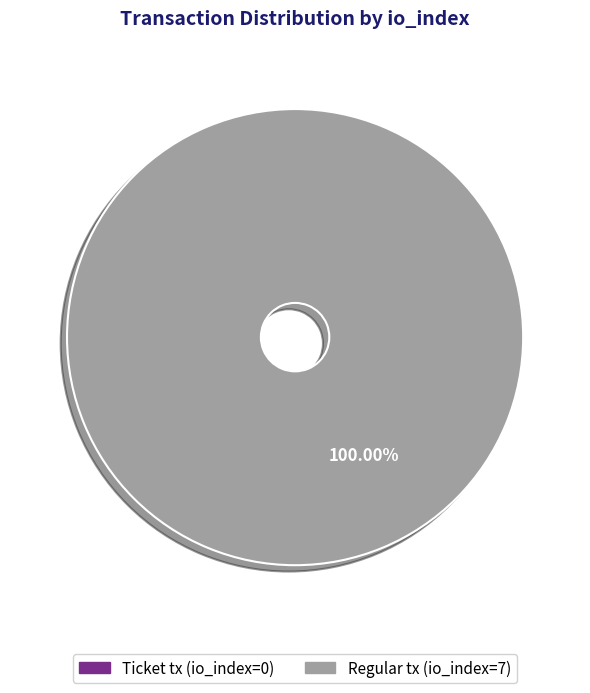

Is there a majority slice in this chart?

Yes